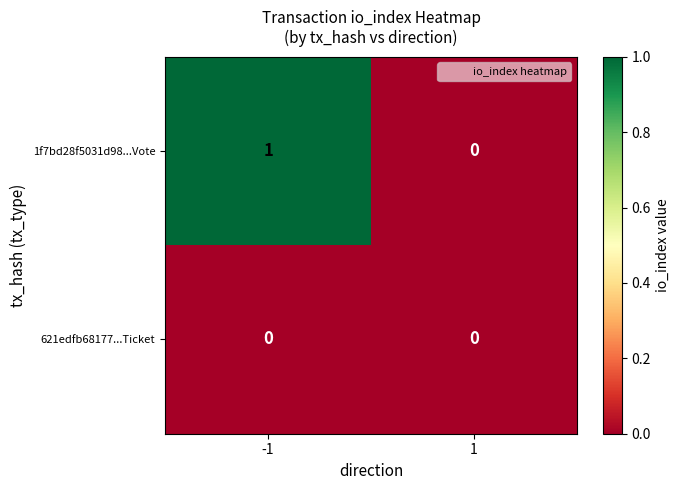

Which series changed the most between -1 and 1?

1f7bd28f5031d98...Vote